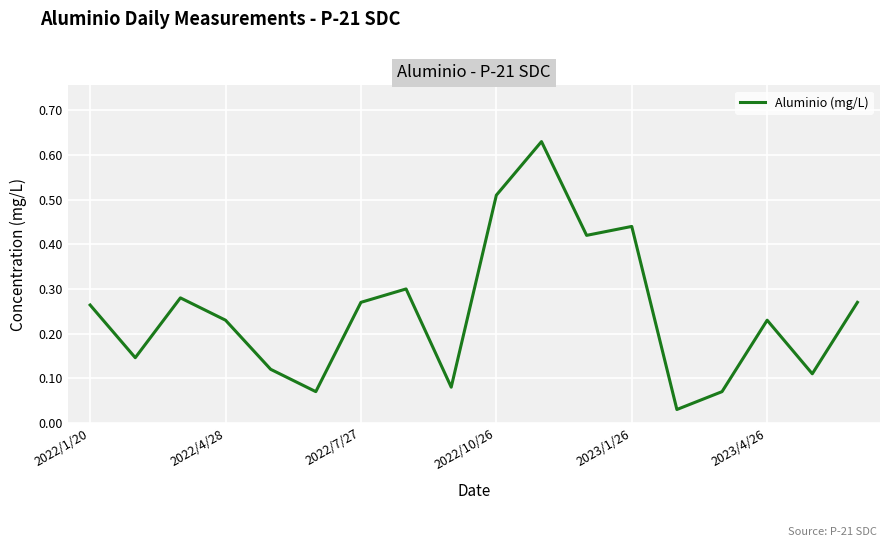

Does the chart display data point markers on the line(s)?

No